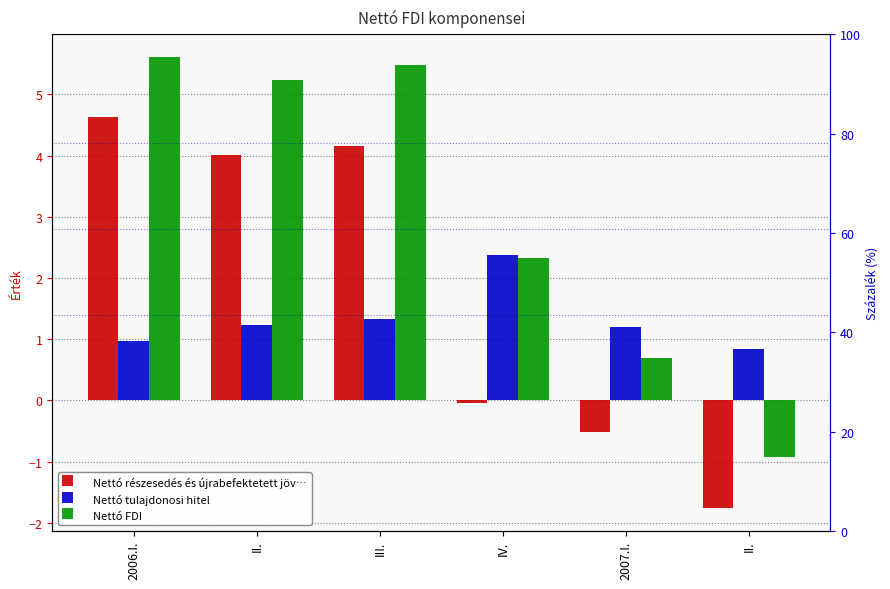

Rank the series by their maximum value, from highest to lowest.

Nettó FDI, Nettó részesedés és újrabefektetett jöv…, Nettó tulajdonosi hitel